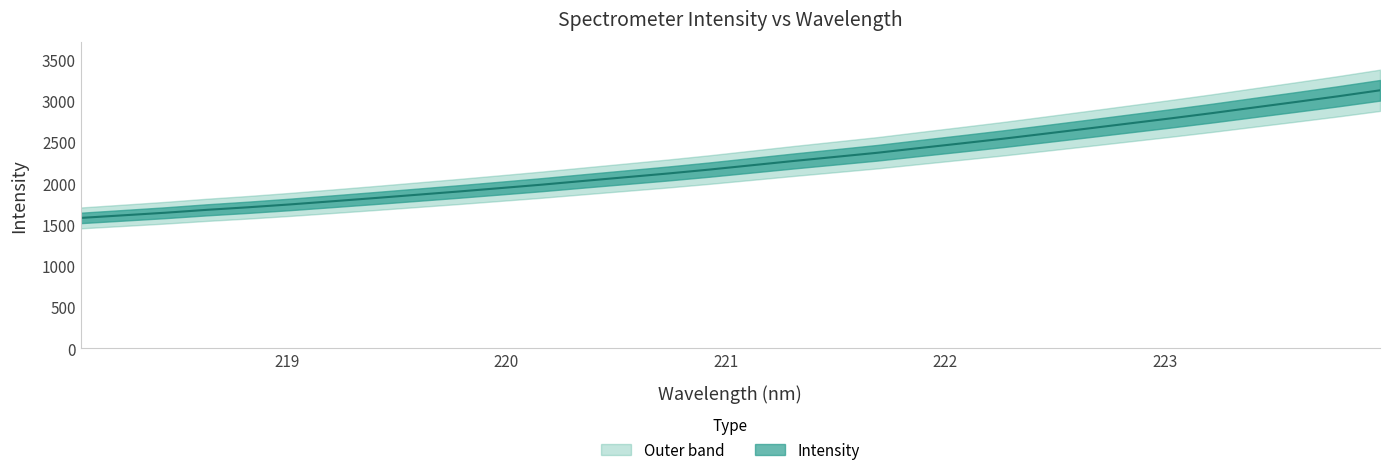

What is the difference between the second highest and second lowest values?

1442.4